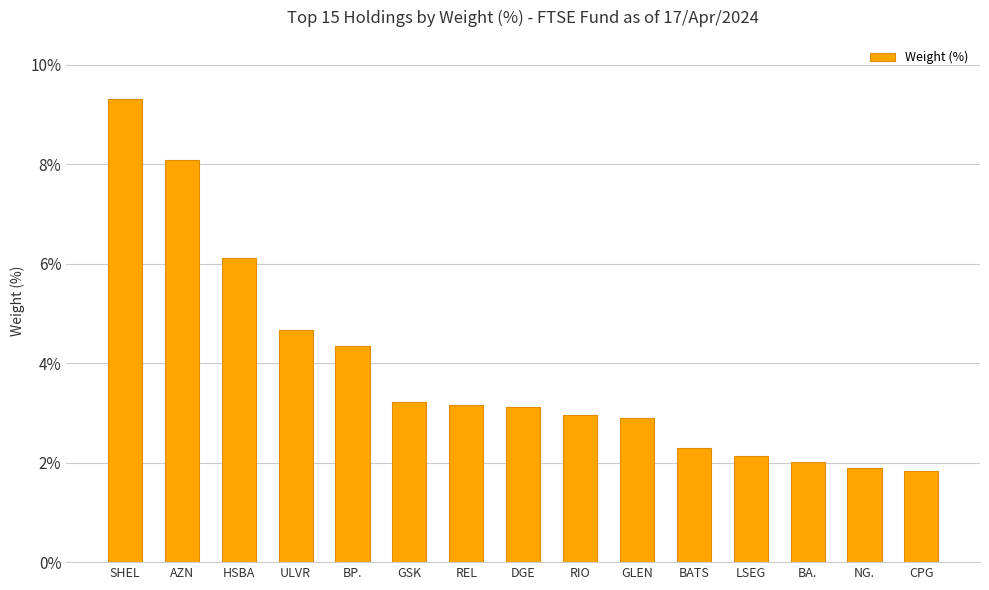

How many series are shown in this chart?

1